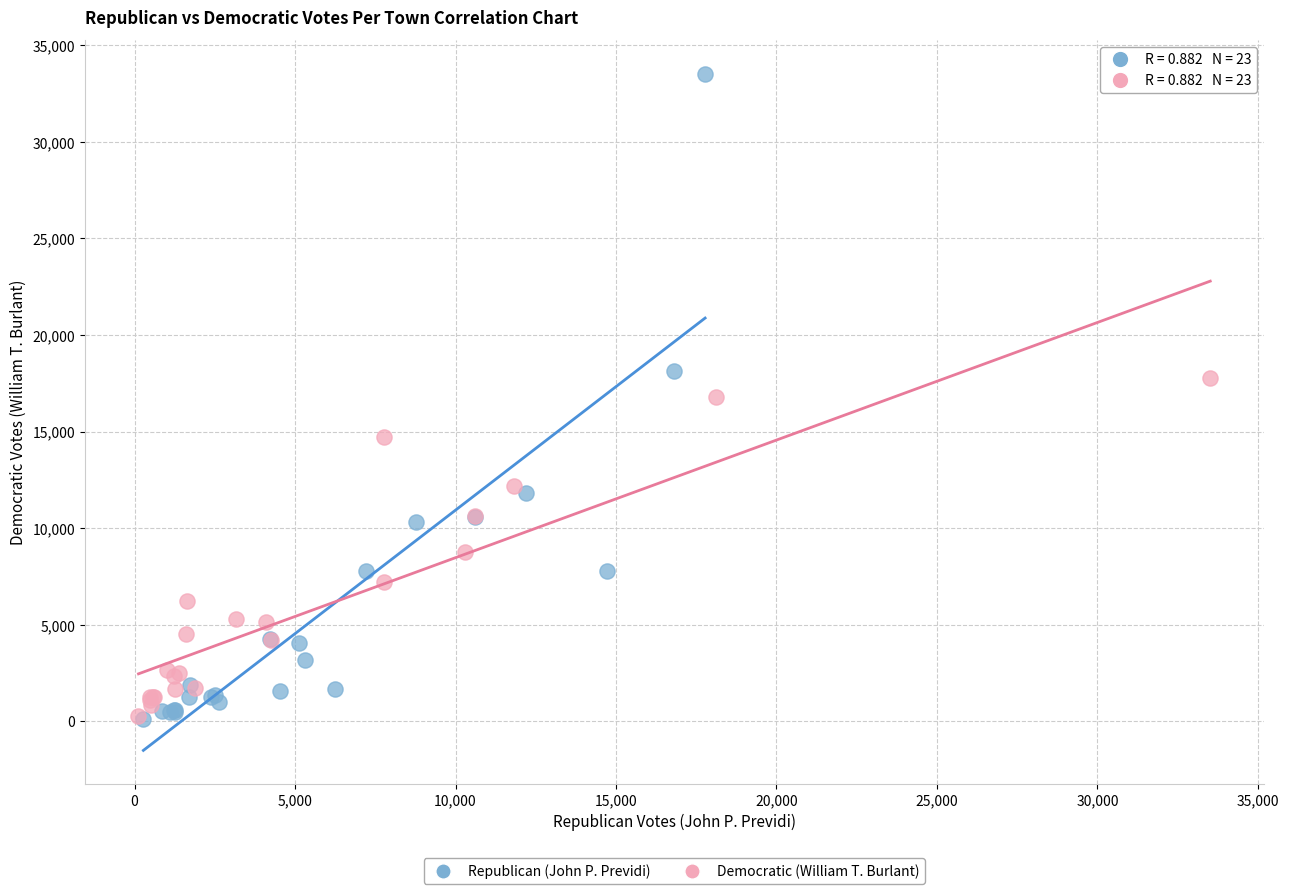

Which series contains the highest Y value?

Republican (John P. Previdi)